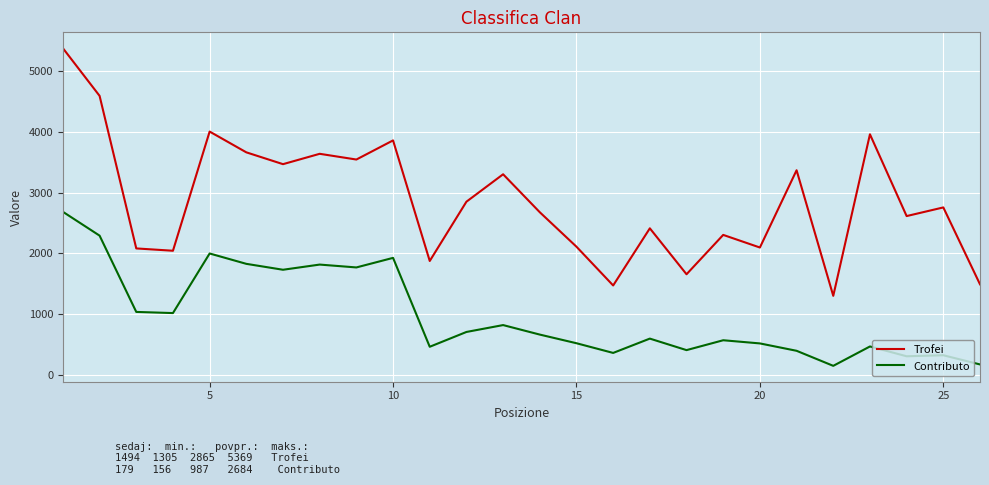

What is the lowest value of the Contributo series?

156